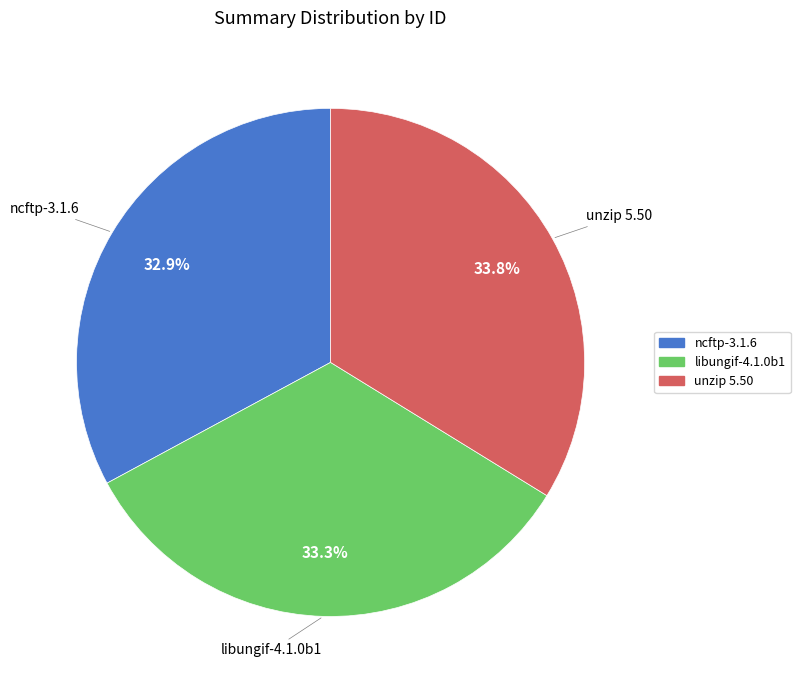

What percentage is NOT represented by libungif-4.1.0b1?

66.7%